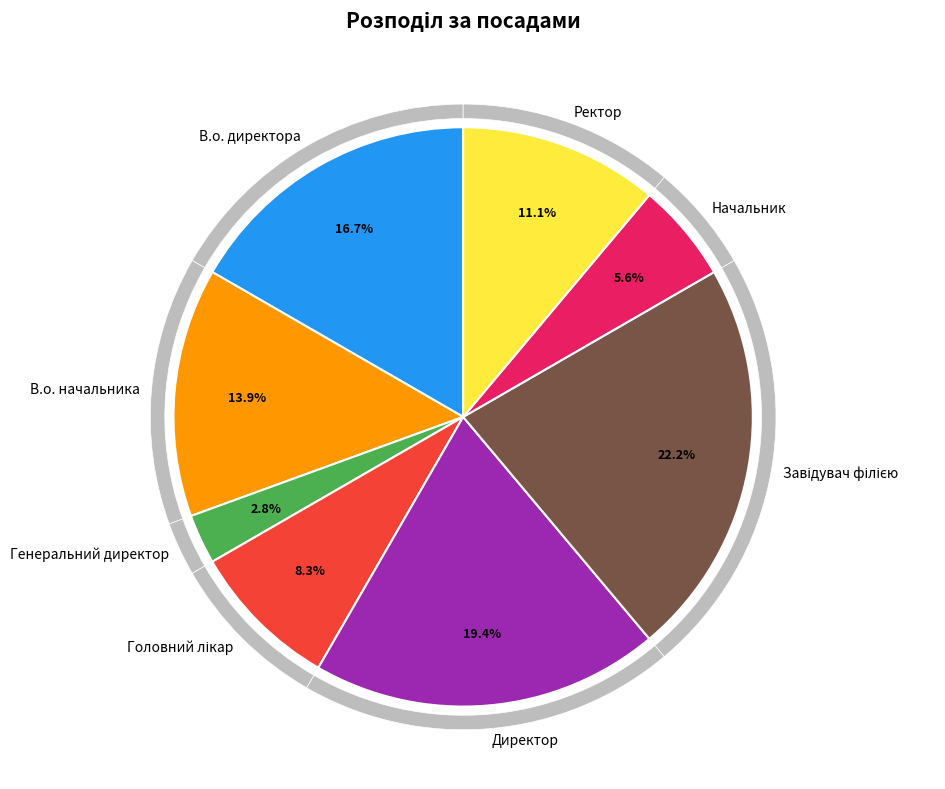

Which category has the smallest portion of the pie?

Генеральний директор